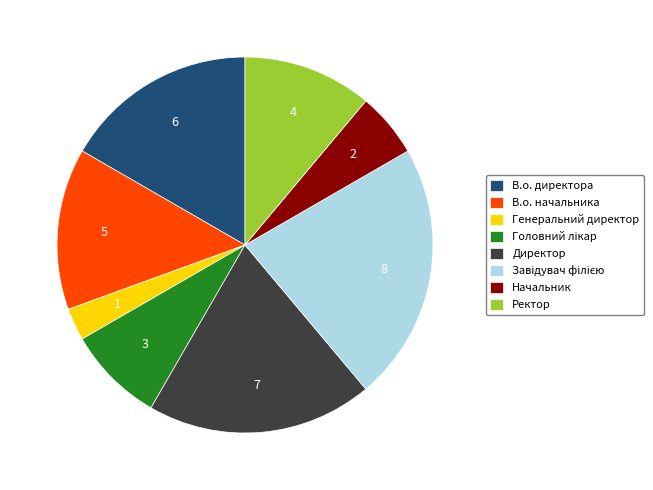

Combined, do Ректор and Генеральний директор account for over 50%?

No